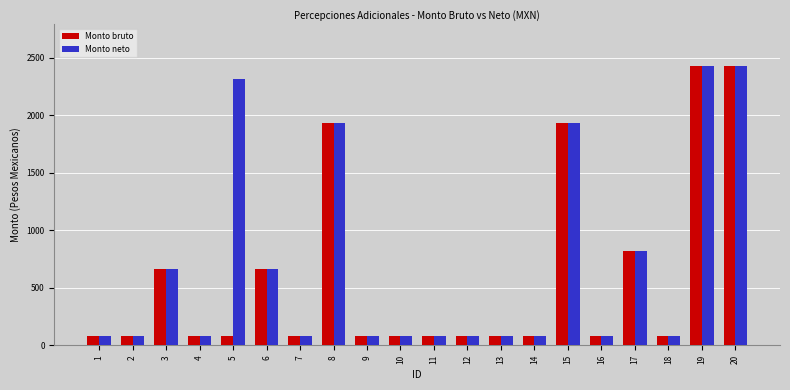

Read the Monto bruto value at 20.

2426.0